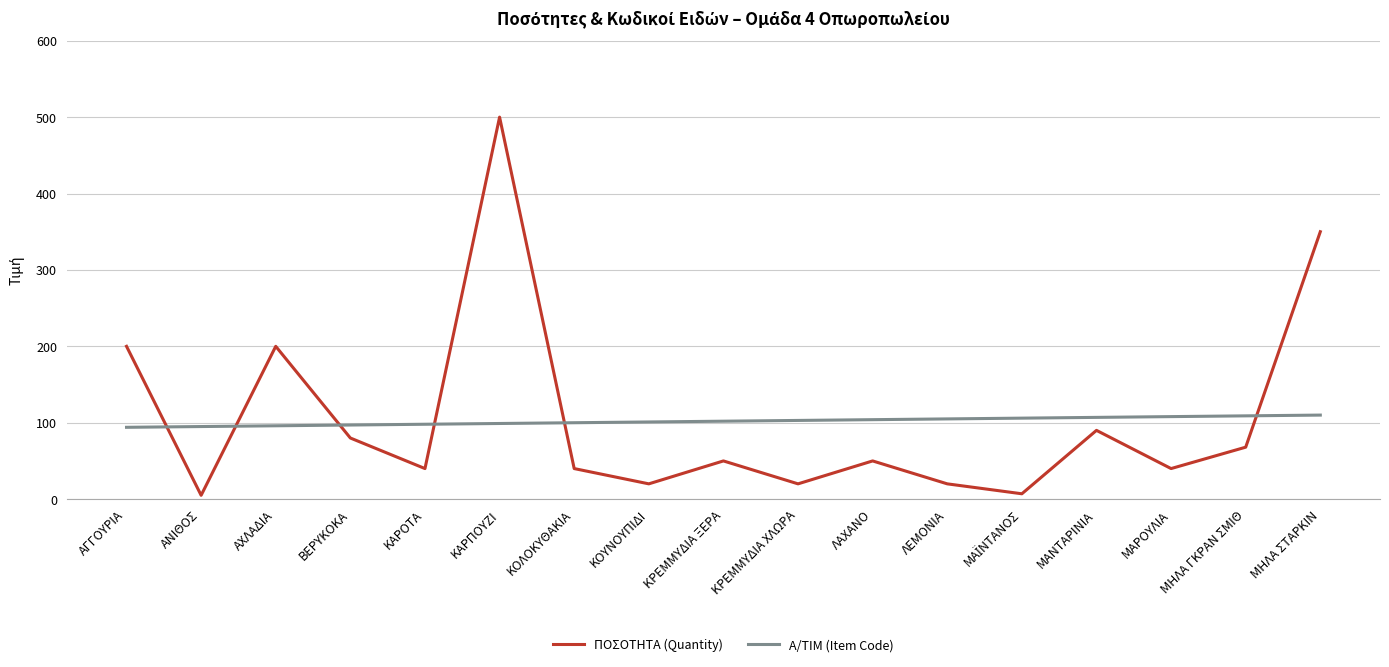

Where does the ΠΟΣΟΤΗΤΑ (Quantity) series first go above 50?

ΑΓΓΟΥΡΙΑ